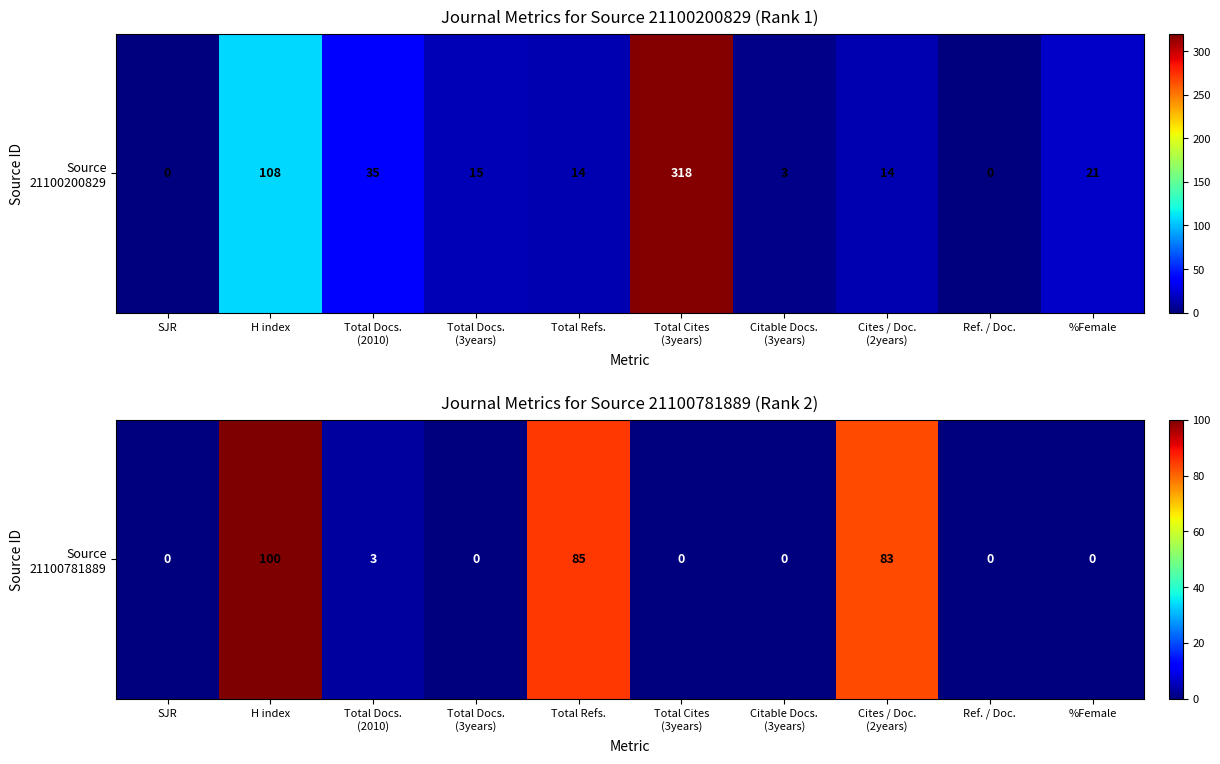

What is the difference between the values at H index and Total Refs.?

15